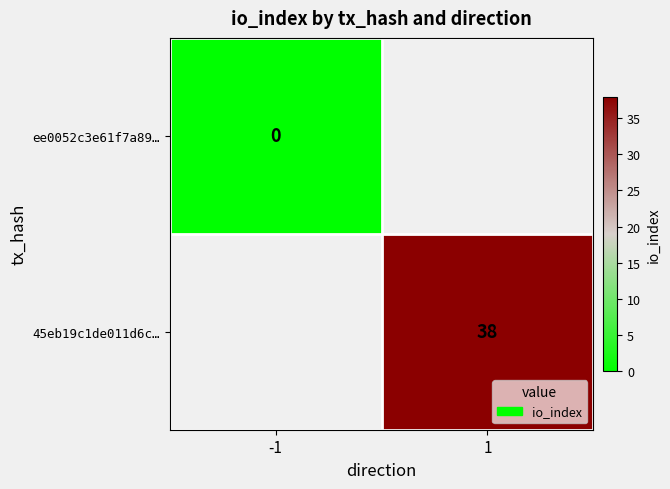

The 45eb19c1de011d6c… series shows 14 at 1. True or false?

False